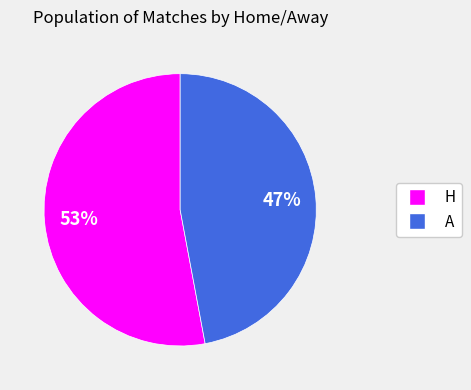

How many segments does this pie chart have?

2